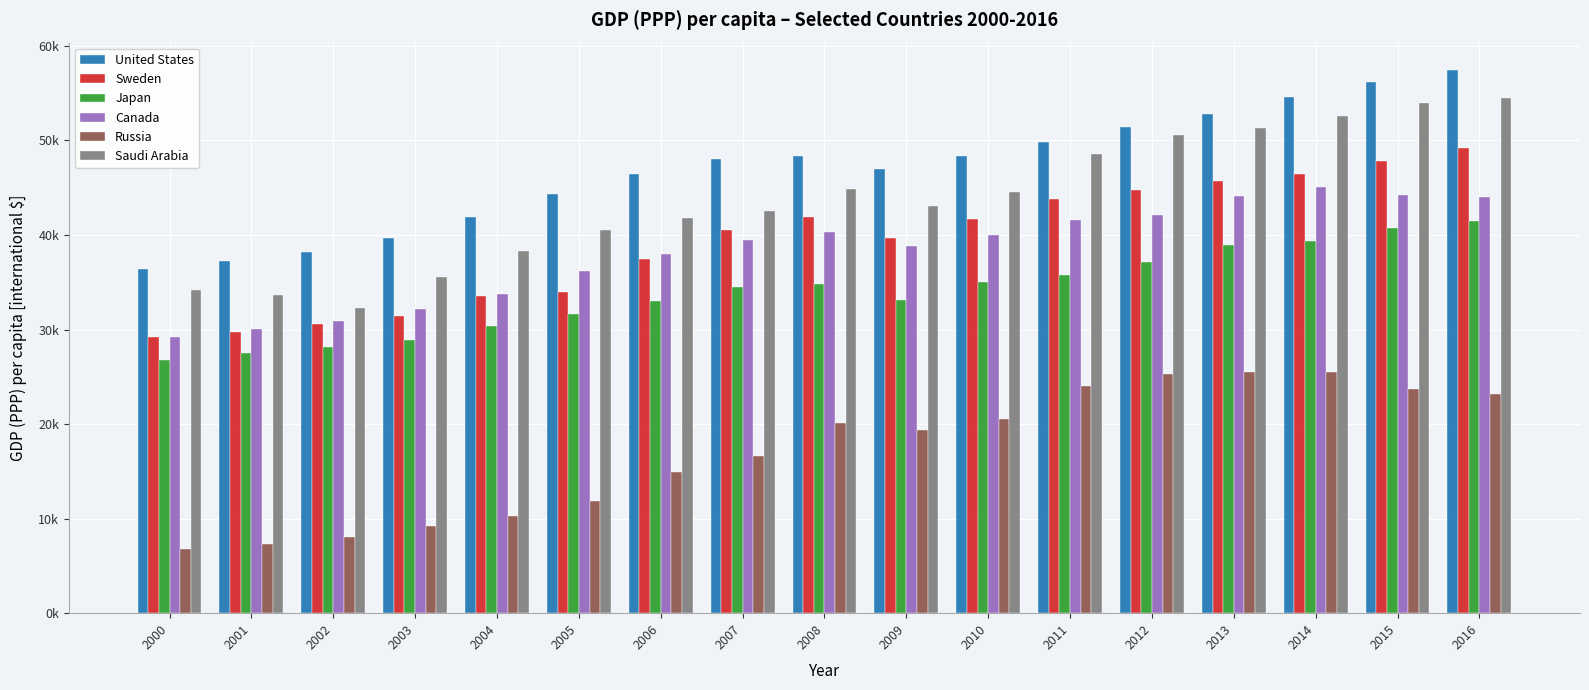

Read the Sweden value at 2002.

30587.8